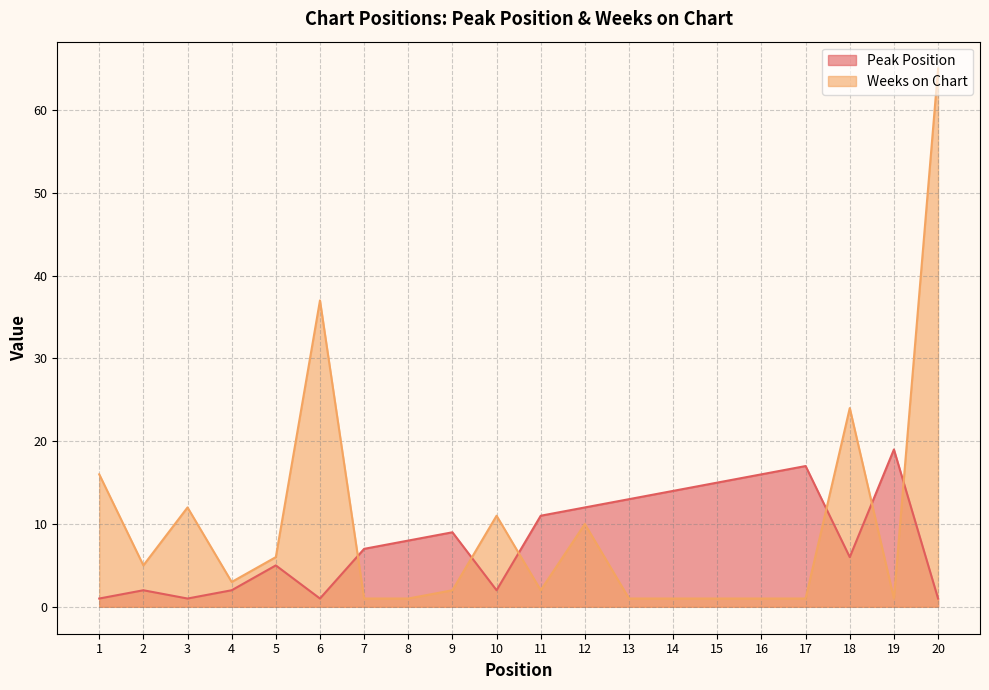

Which label corresponds to the smallest value in the chart?

1